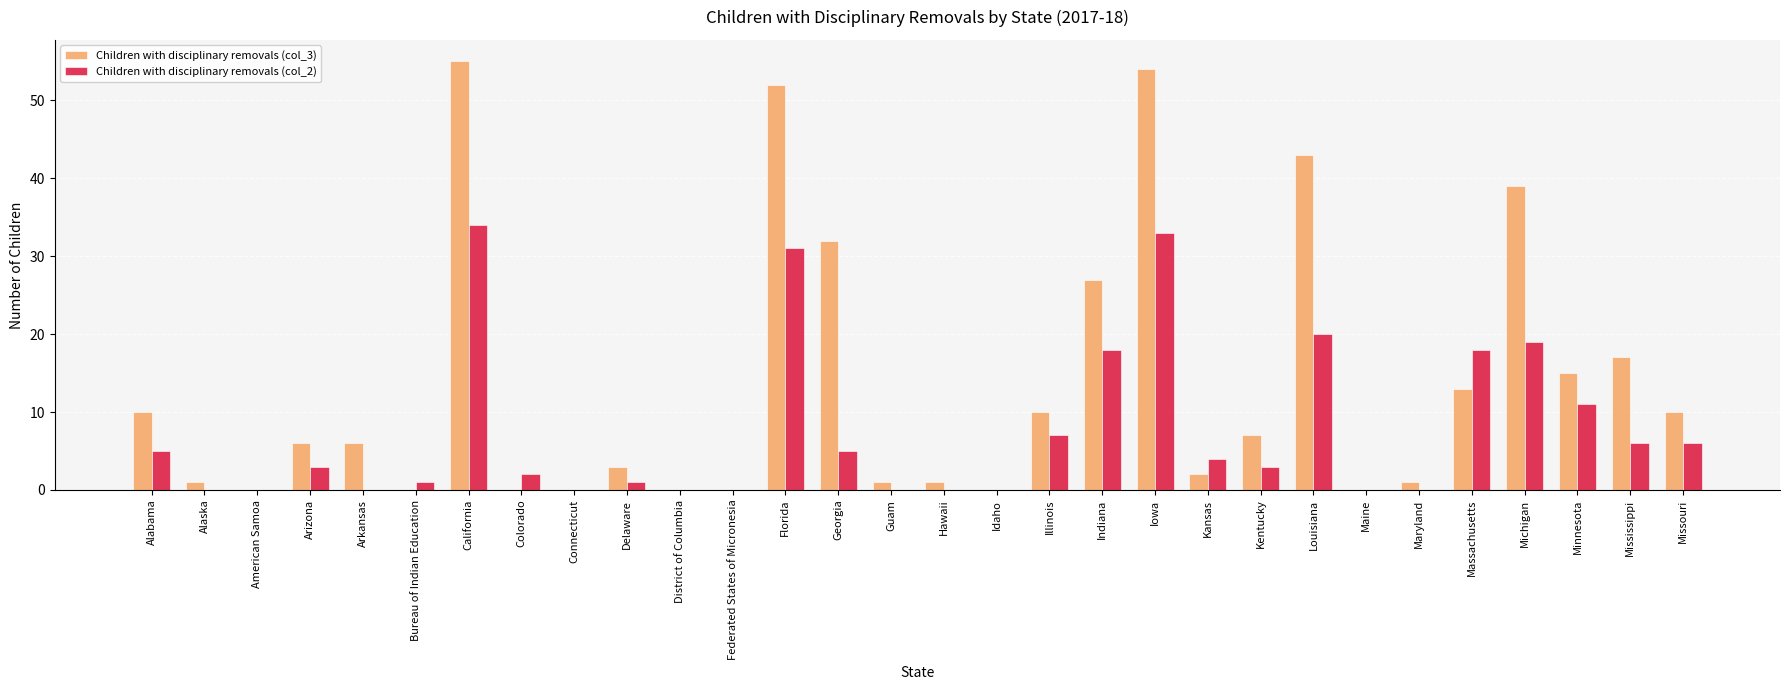

Is the value of Children with disciplinary removals (col_3) at Connecticut greater than the value of Children with disciplinary removals (col_2) at Minnesota?

No